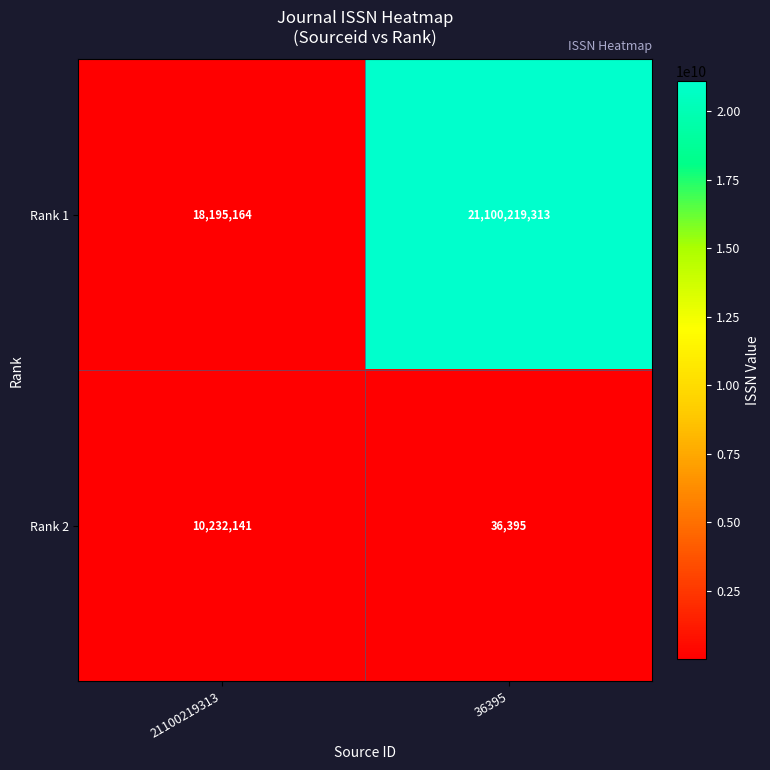

How many data points in Rank 1 are less than 21100219313?

1